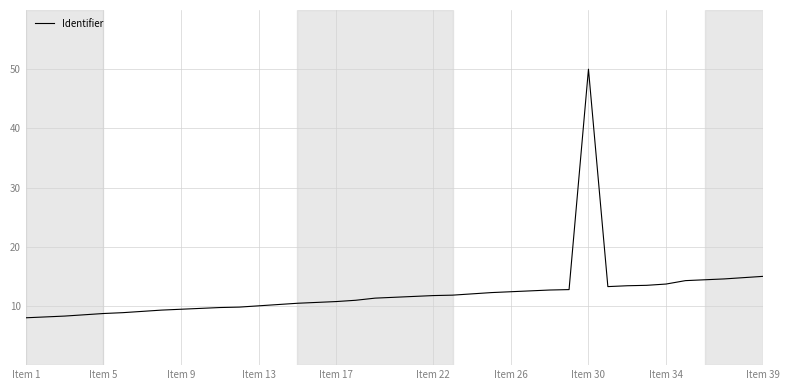

What is the difference between the maximum and minimum values?

42.0